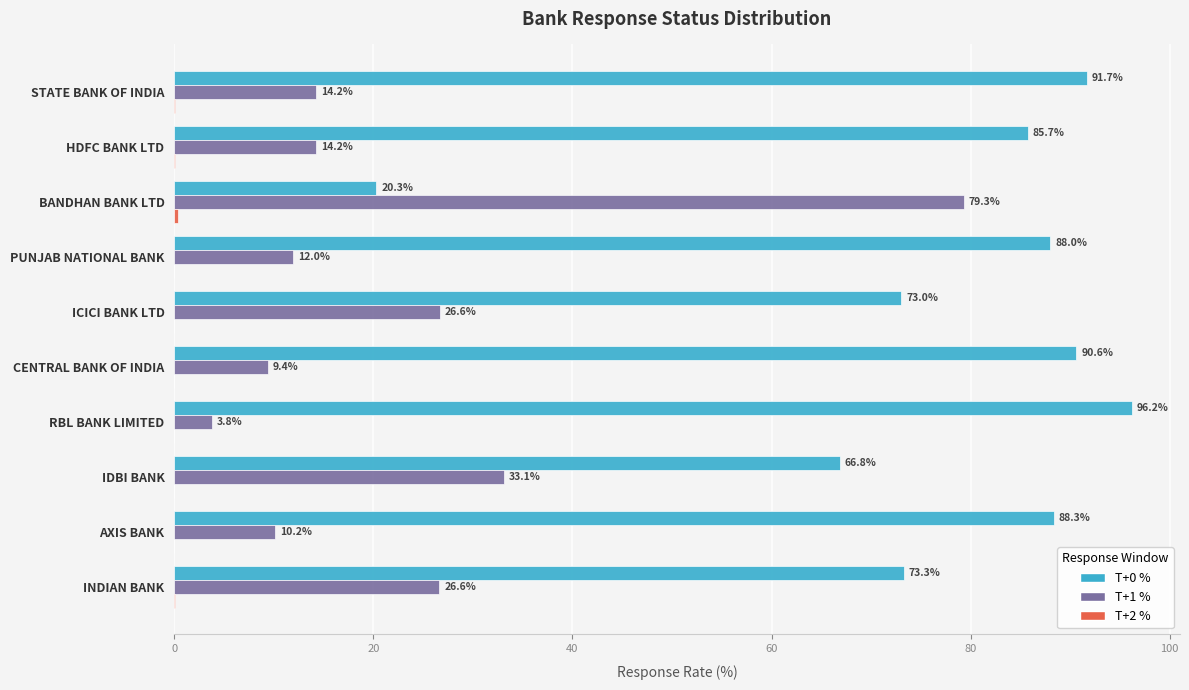

The value of T+1 % at AXIS BANK is 3.0. True or false?

False